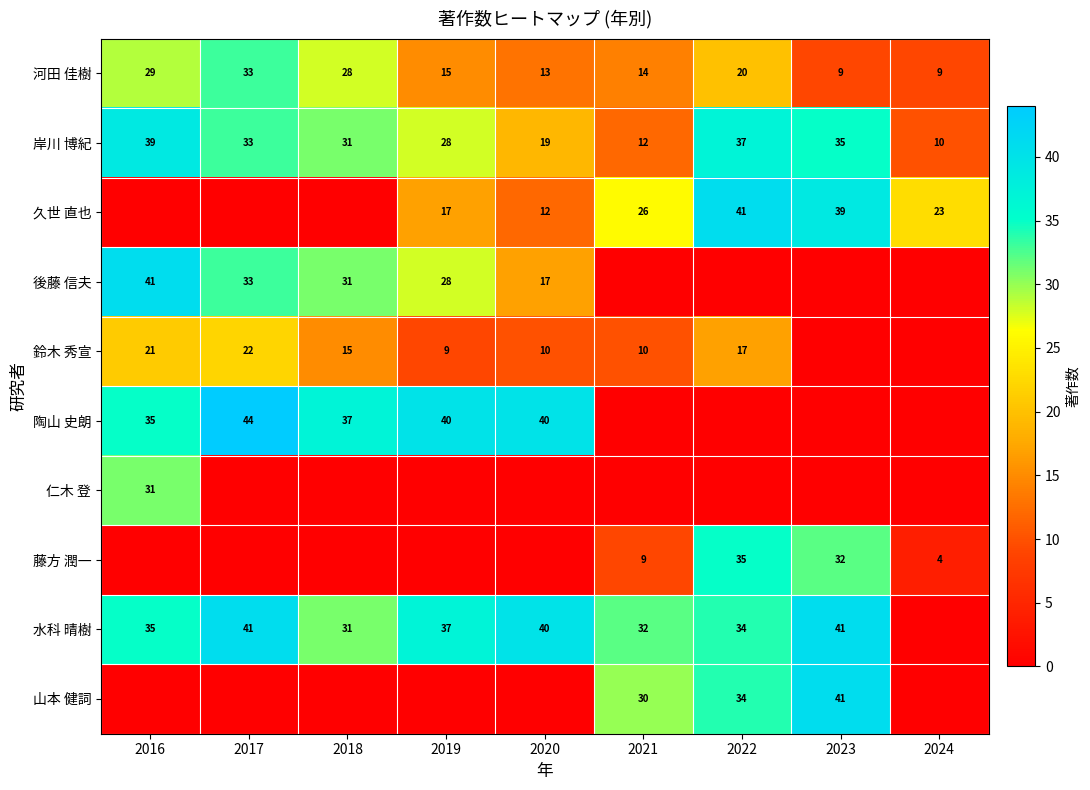

What is the spread (max minus min) of values at 2020?

40